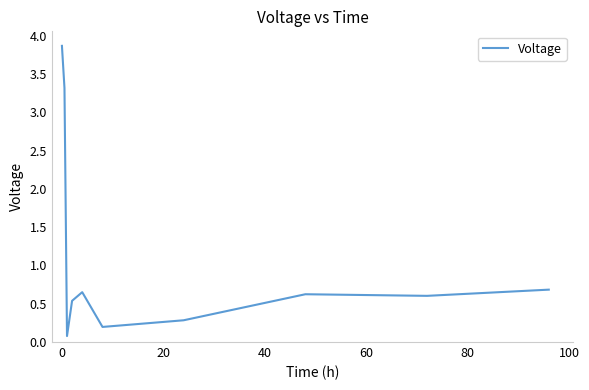

What is the minimum value shown in the chart?

0.1